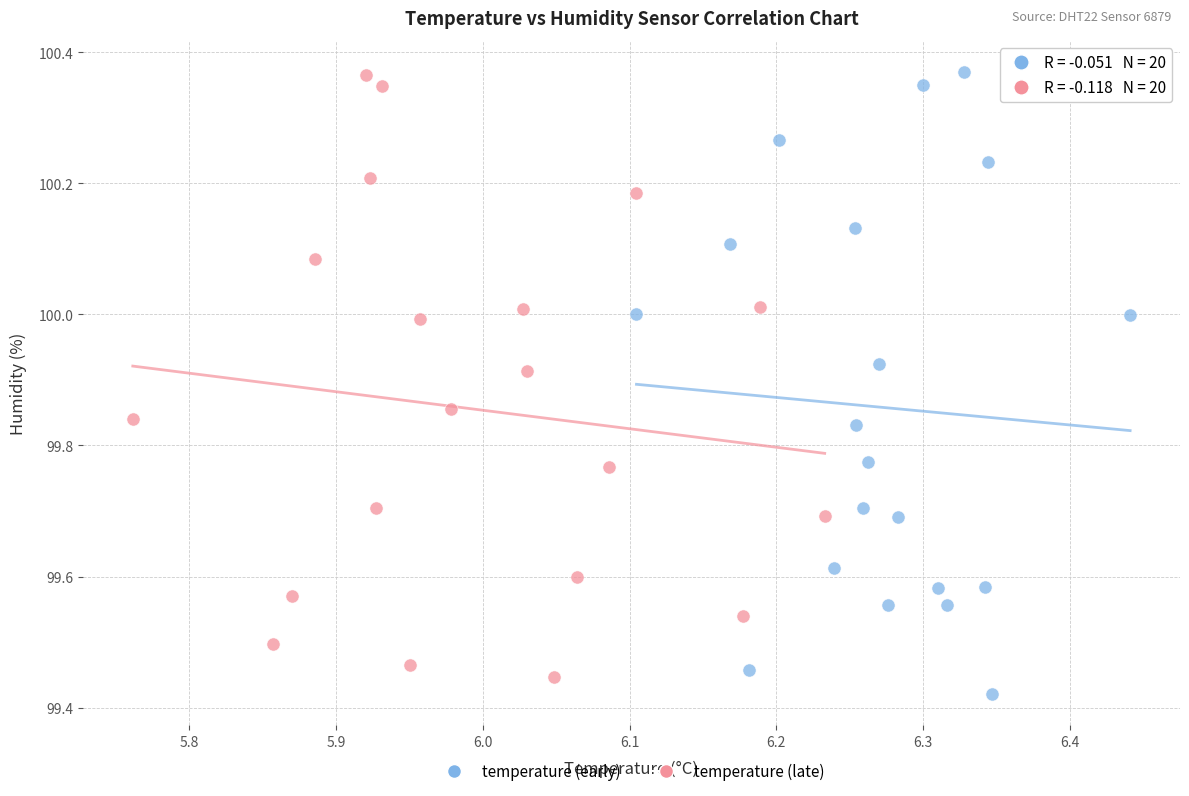

What are all the series names shown in the legend?

temperature (early), temperature (late)